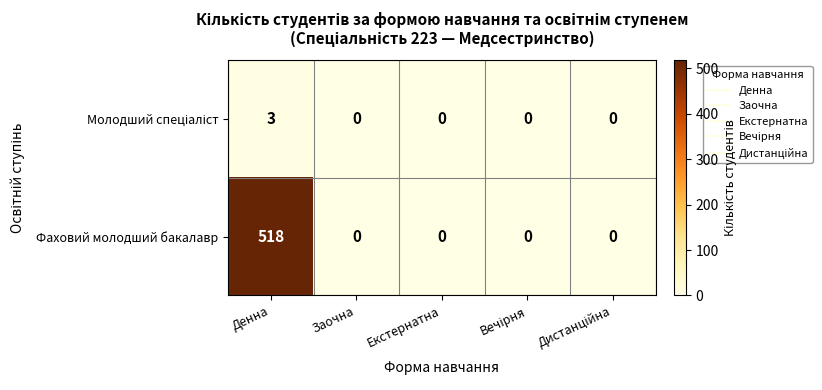

At which category is the sum across all series the highest?

Денна